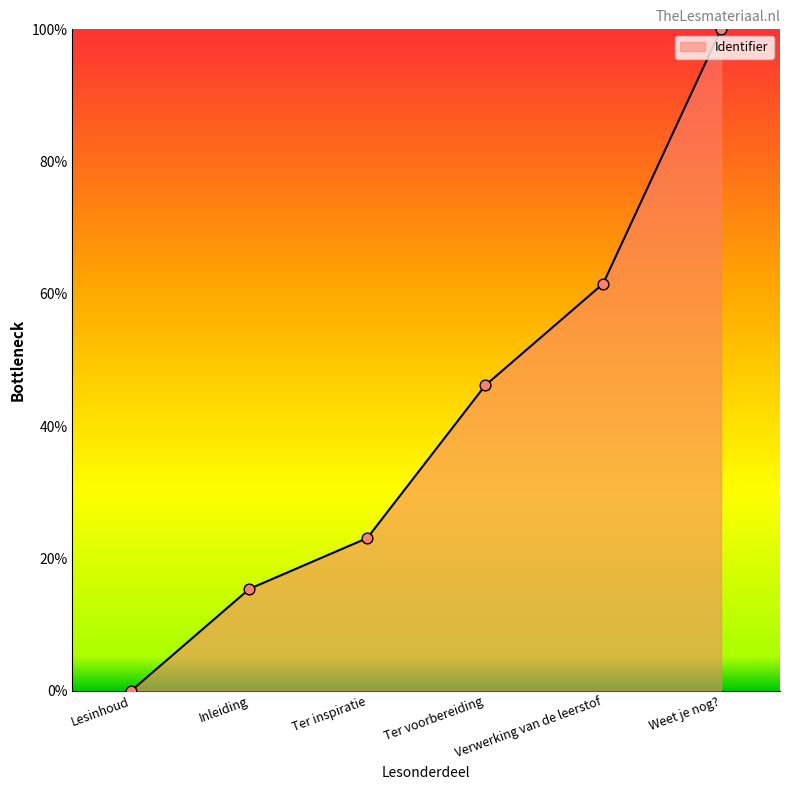

What is the ratio of the value at Weet je nog? to the value at Ter voorbereiding?

2.2